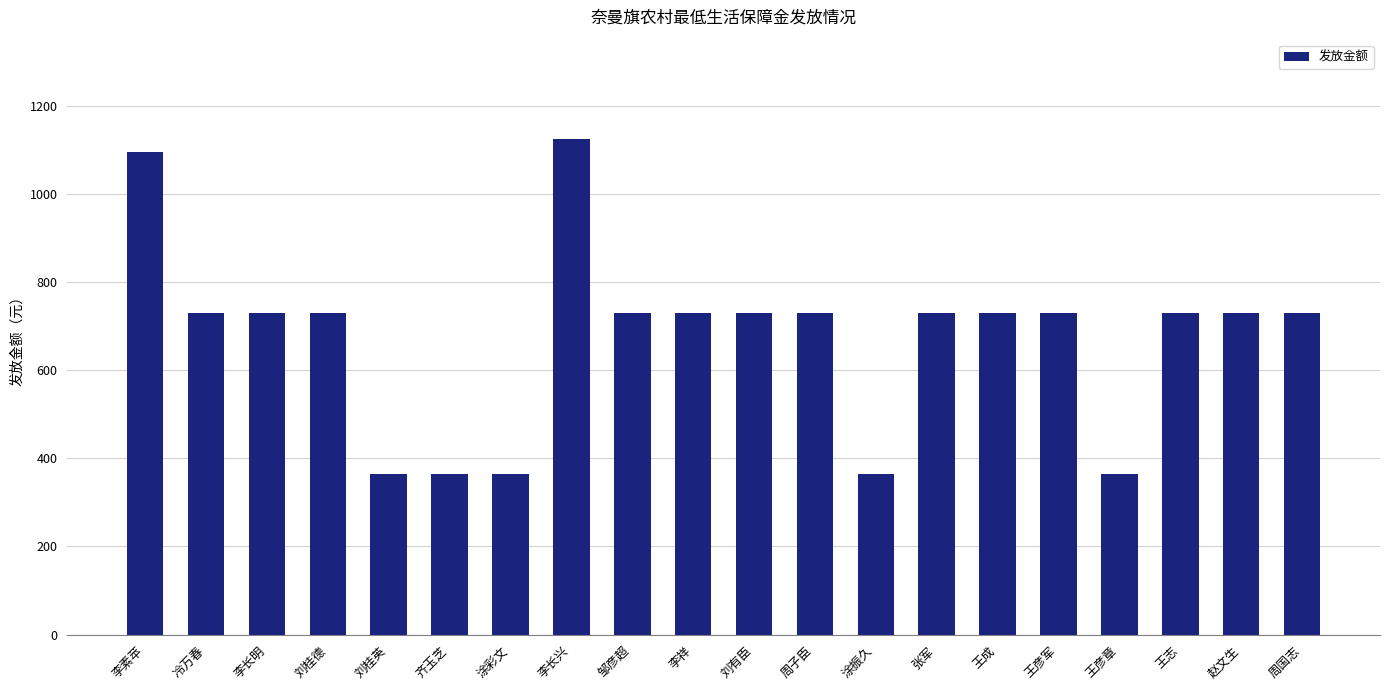

The chart shows a value of 730 at 周子臣. True or false?

True